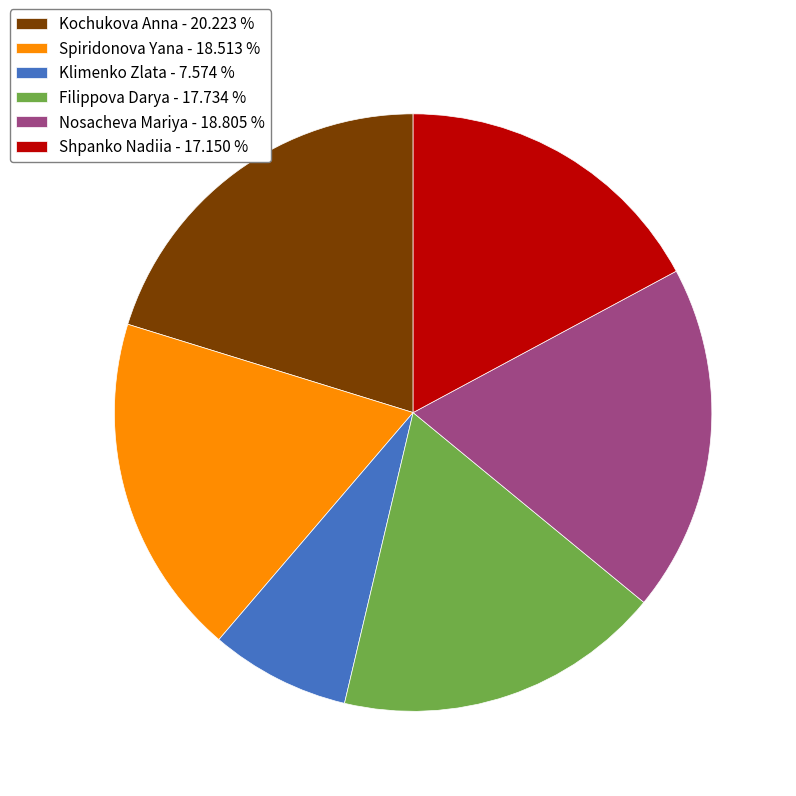

What is the ratio of the value at Kochukova Anna to the value at Nosacheva Mariya?

1.1